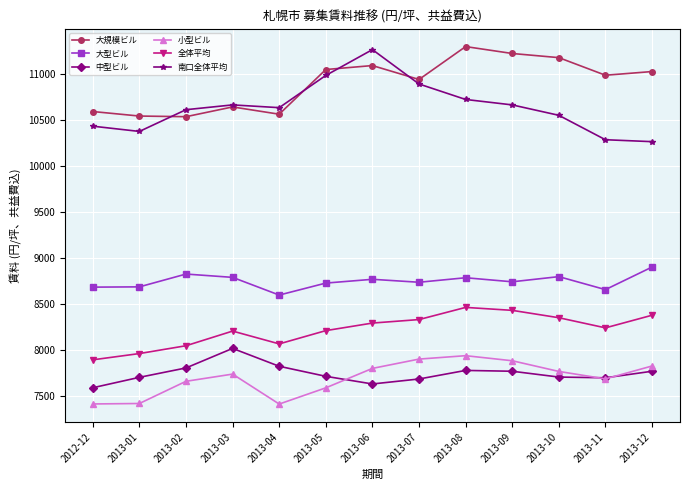

Which series has the largest range (max minus min)?

南口全体平均